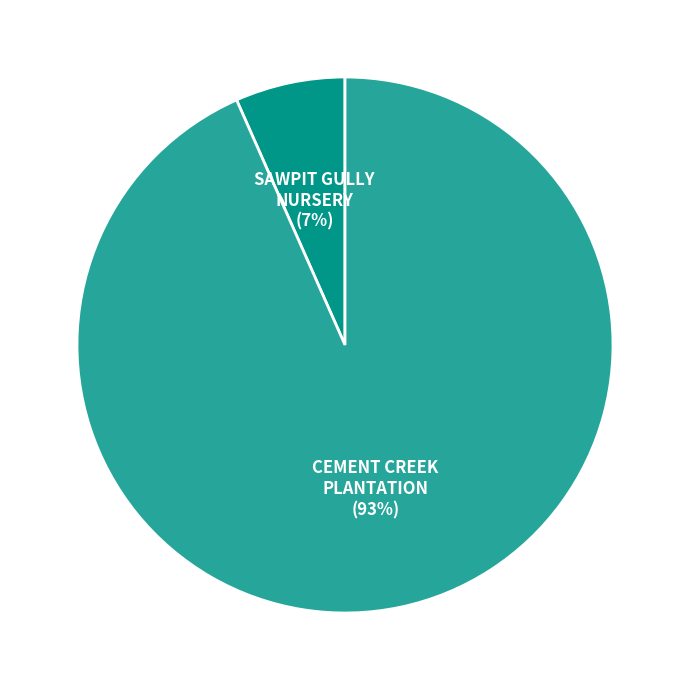

Count the number of slices in the pie.

2